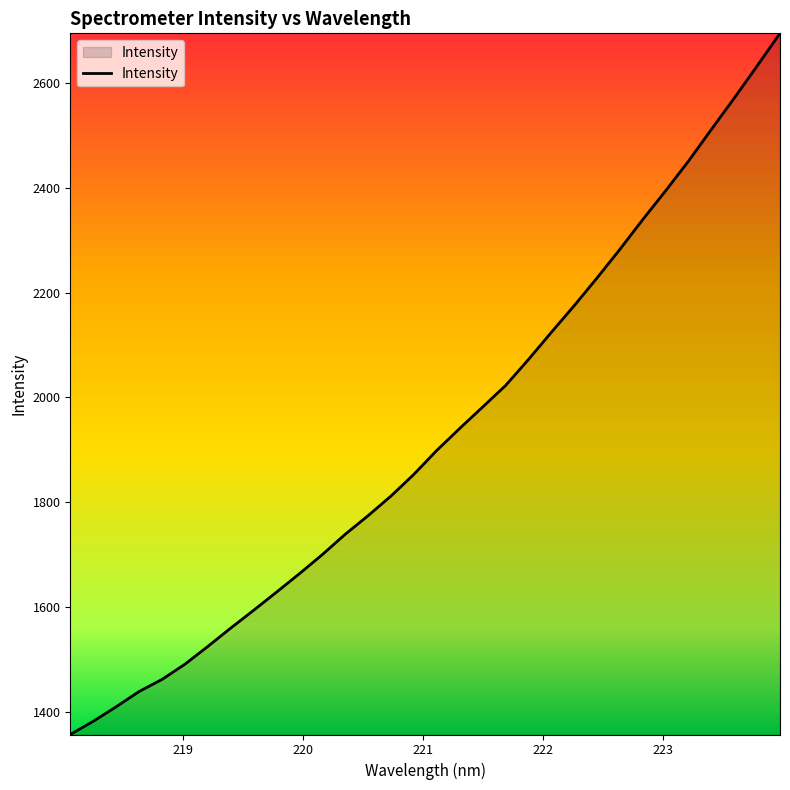

What is the smallest value displayed?

1356.1